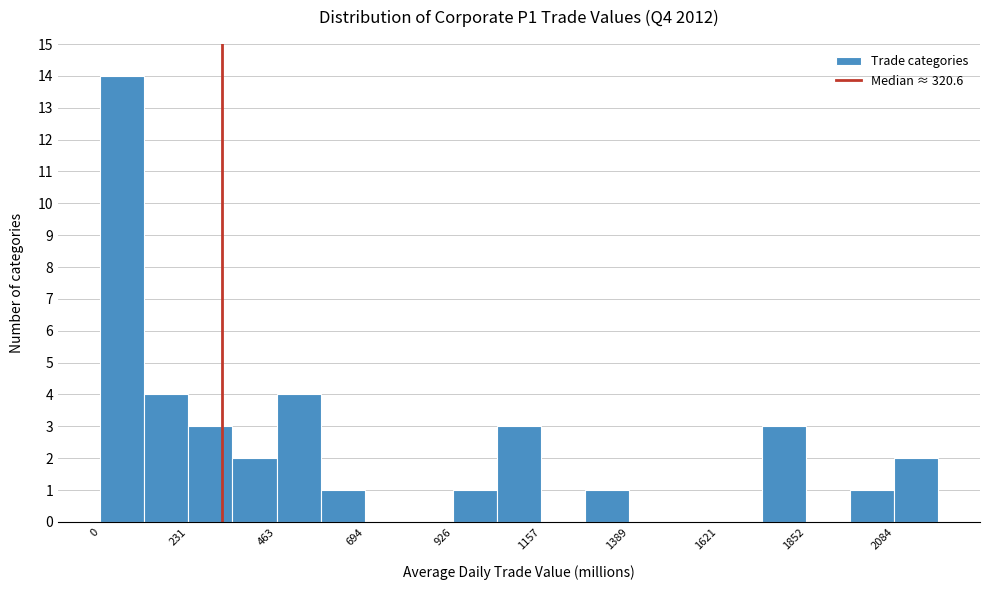

Read against the x-axis, roughly where is the centre of the tallest bar?

50